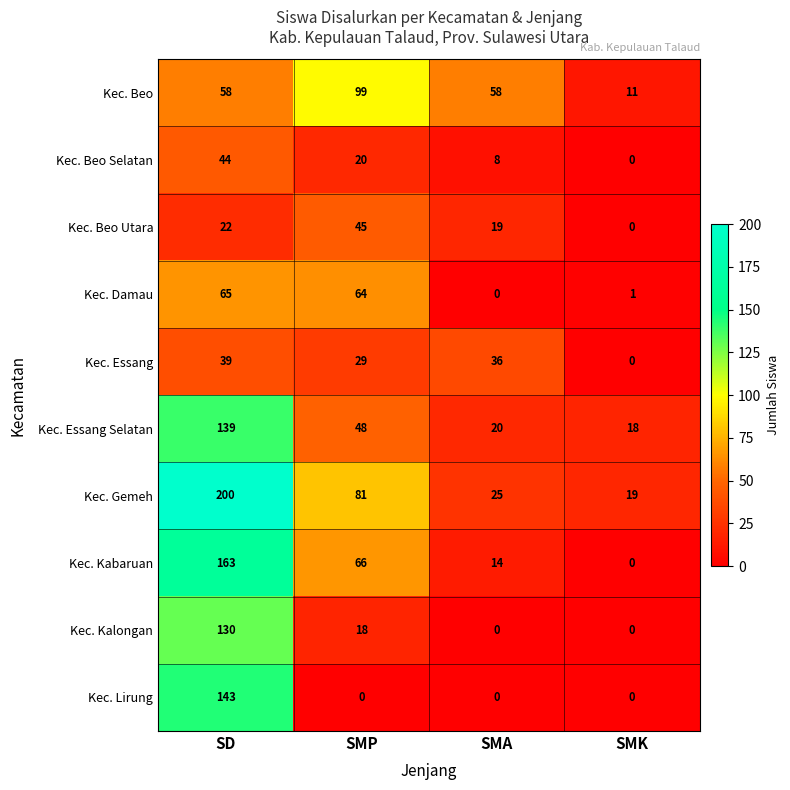

Is it true that Kec. Beo Selatan equals 71 at SD?

False